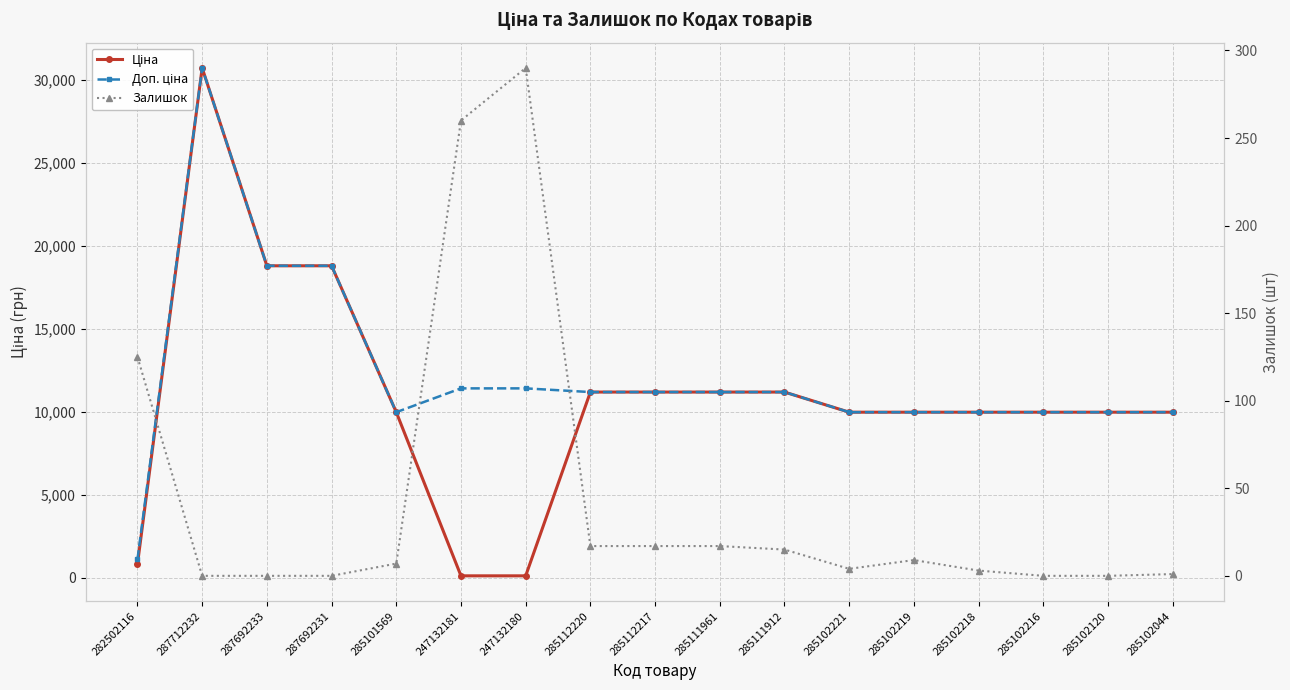

Rank the series by their maximum value, from lowest to highest.

Залишок, Ціна, Доп. ціна